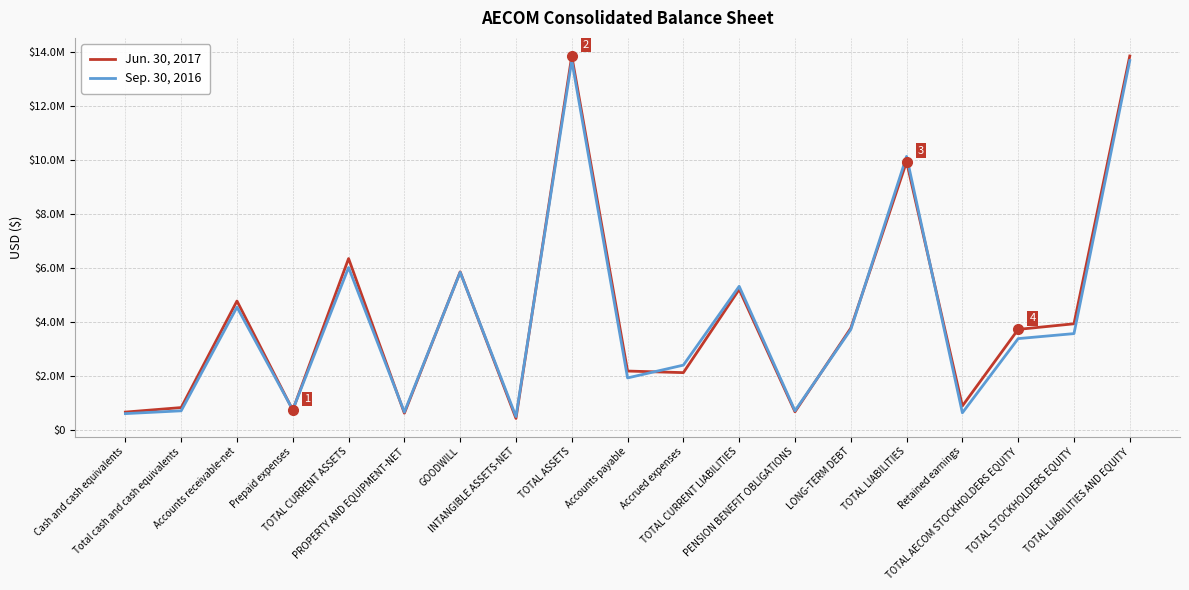

After their last crossing, which series has the higher values: Jun. 30, 2017 or Sep. 30, 2016?

Jun. 30, 2017